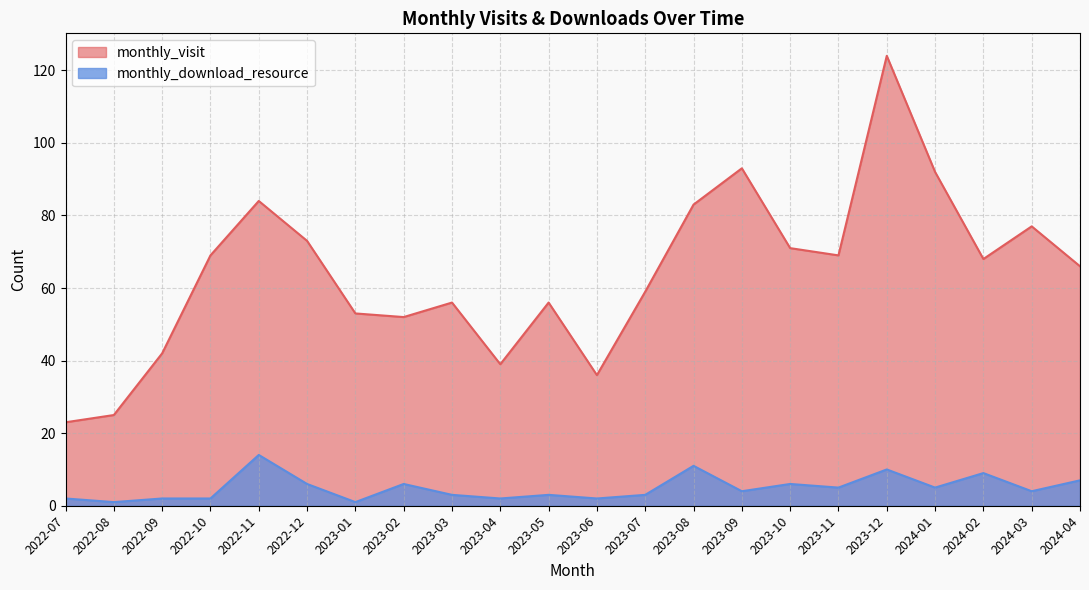

How many interior local valleys does the monthly_visit series have?

5